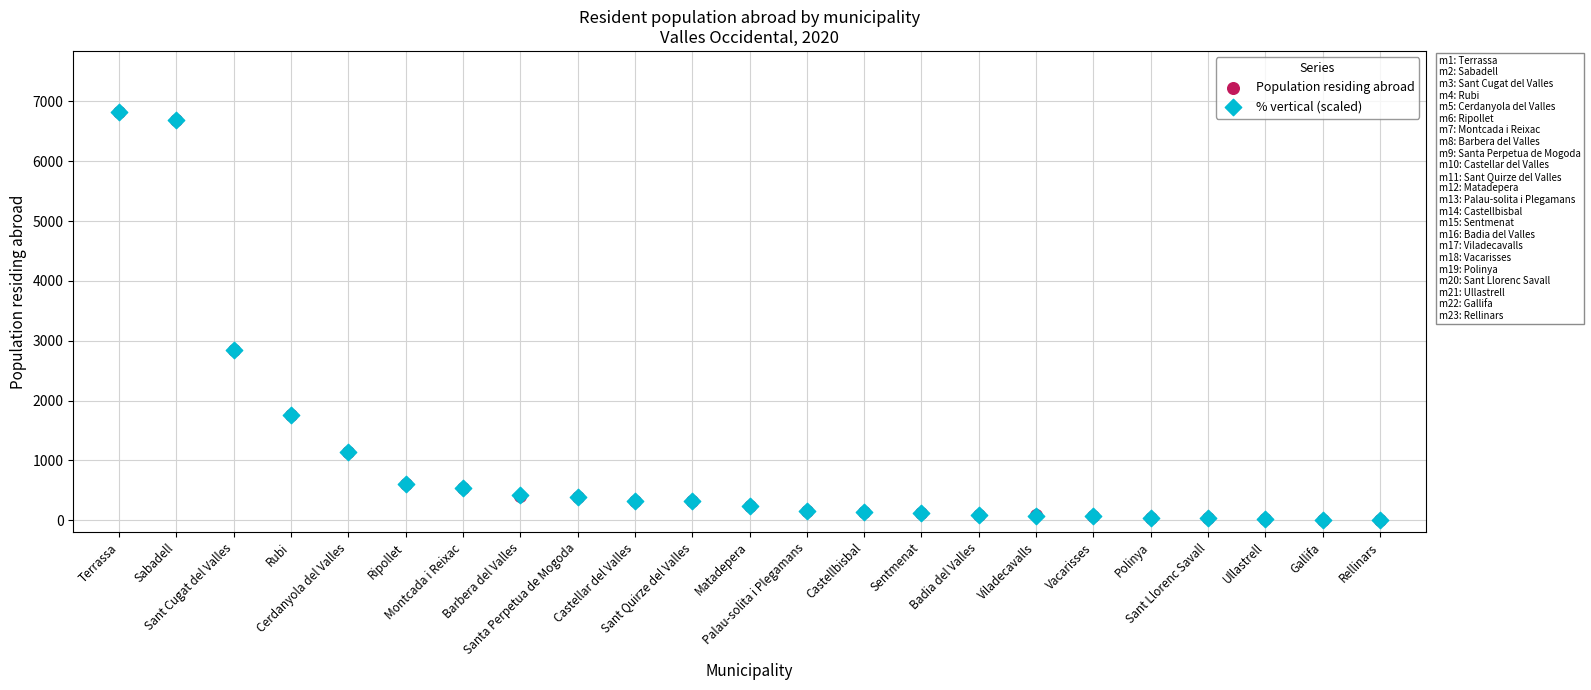

What are all the series names shown in the legend?

Population residing abroad, % vertical (scaled)